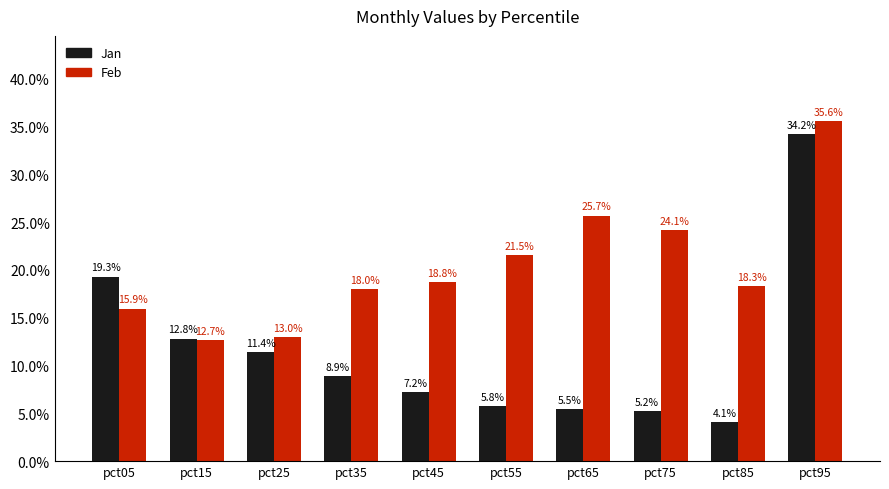

What is the minimum value for Feb?

0.1